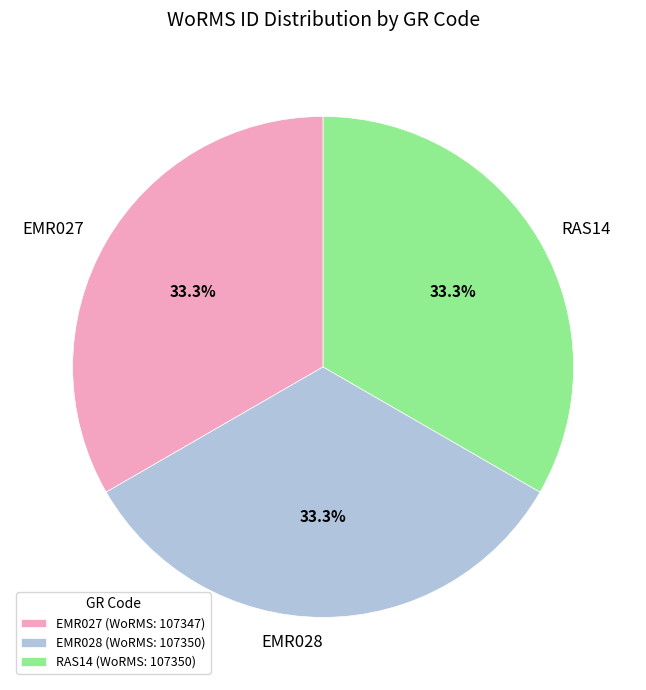

How many segments does this pie chart have?

3